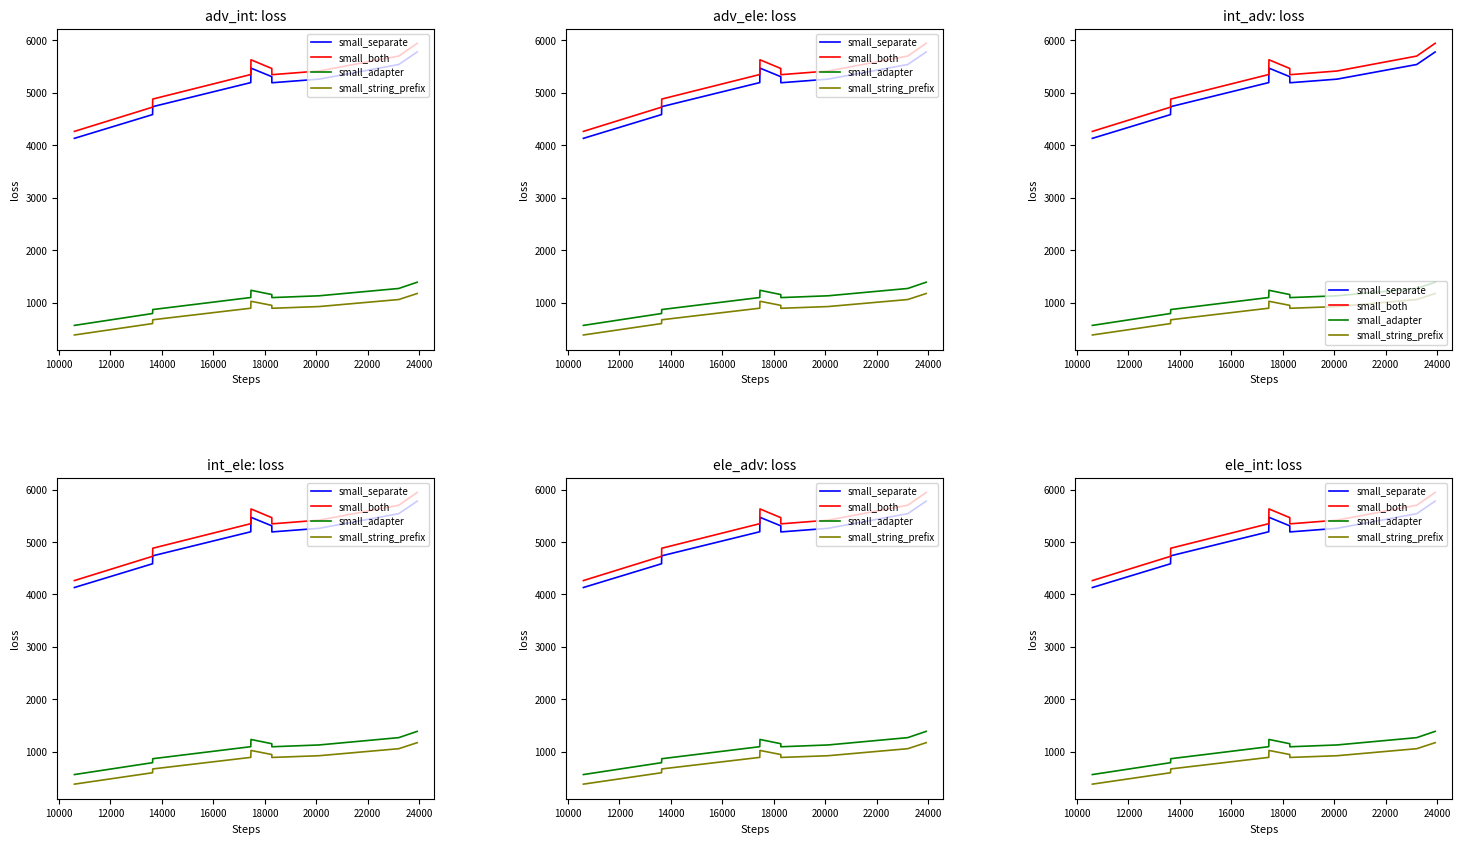

Reading left to right, what are all the values shown in this chart?

small_separate: 4132.0	4585.0	4736.0	5195.0	5470.4	5307.8	5191.7	5260.8	5539.9	5778.3
small_both: 4264.6	4726.7	4880.7	5348.9	5629.8	5464.0	5345.5	5416.0	5700.7	5943.9
small_adapter: 566.0	792.5	868.0	1097.5	1235.2	1153.9	1095.9	1130.4	1269.9	1389.2
small_string_prefix: 383.4	600.8	673.3	893.6	1025.8	947.8	892.0	925.2	1059.1	1173.6